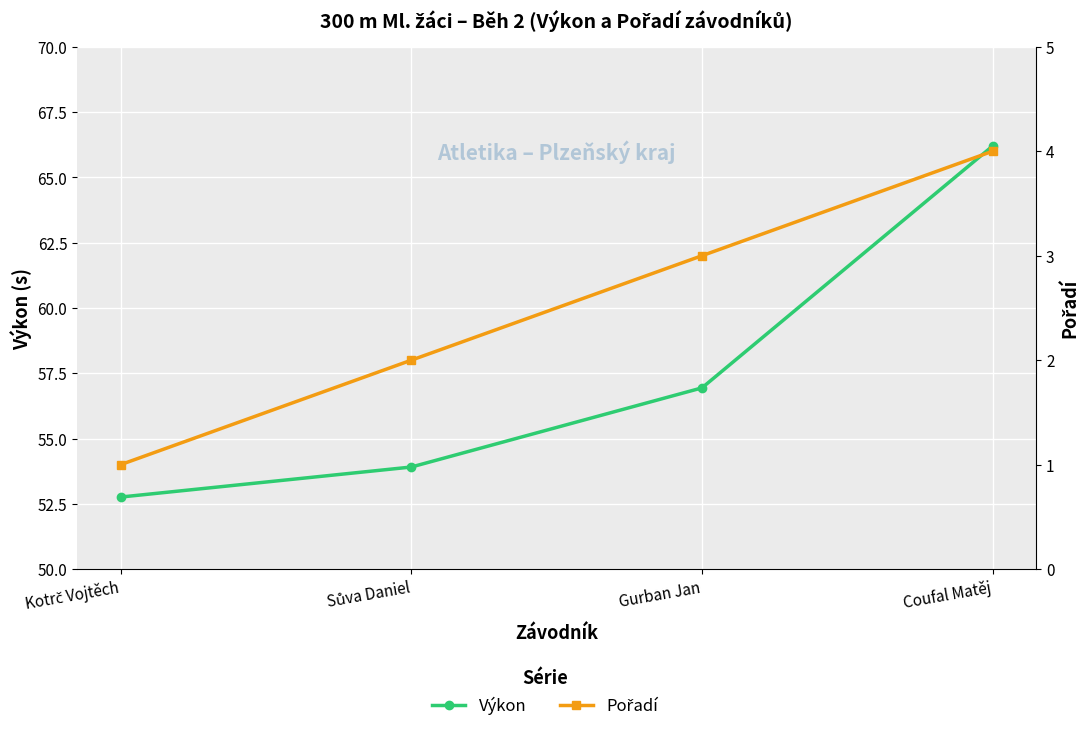

What is the average value of the Pořadí series?

2.5